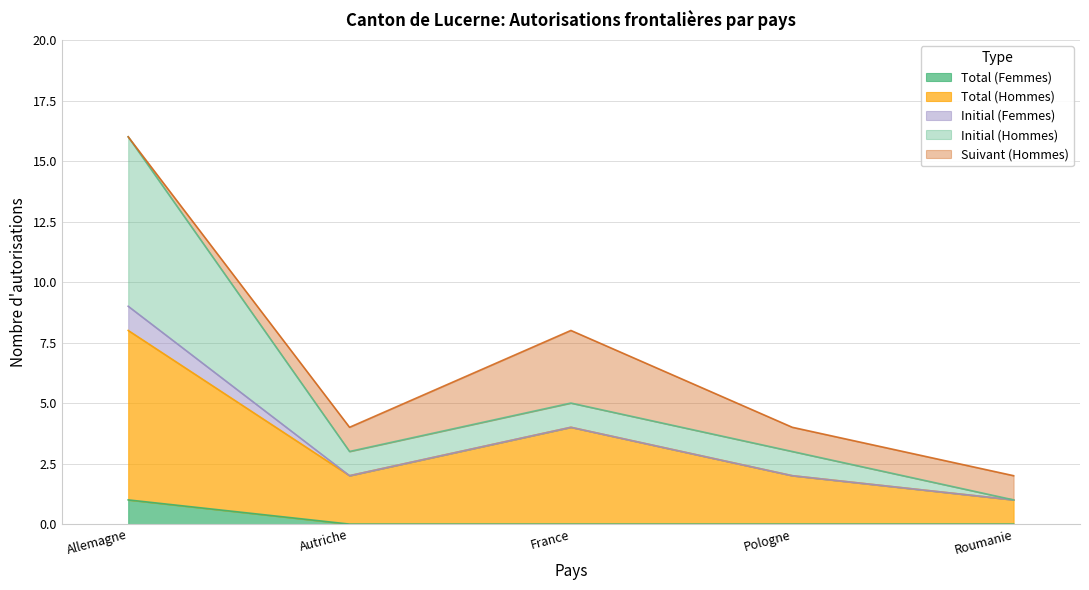

Between Allemagne and Roumanie, which series saw the biggest shift?

Initial (Hommes)